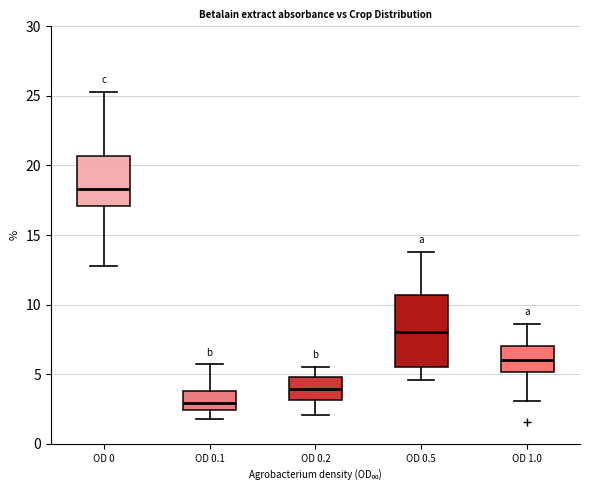

Comparing the boxes themselves (not the whiskers), which one is the tallest?

OD 0.5